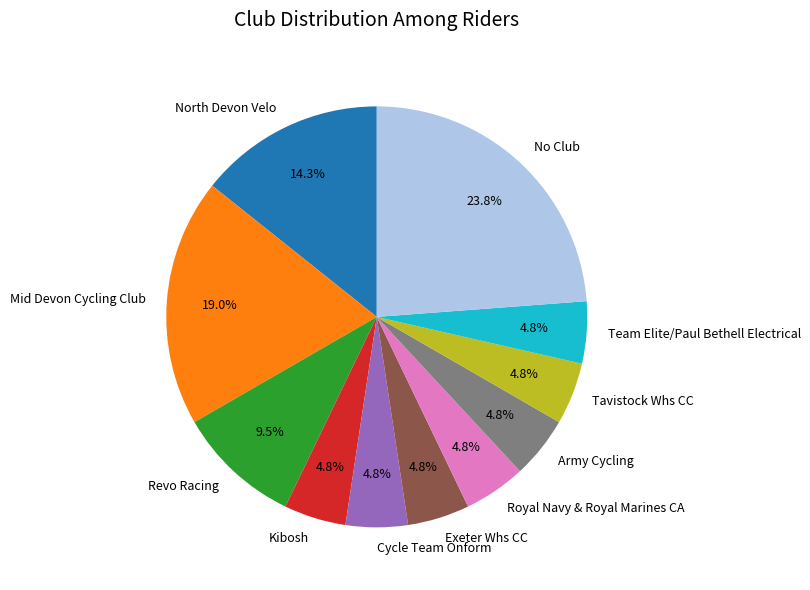

Which category has the biggest portion of the pie?

No Club